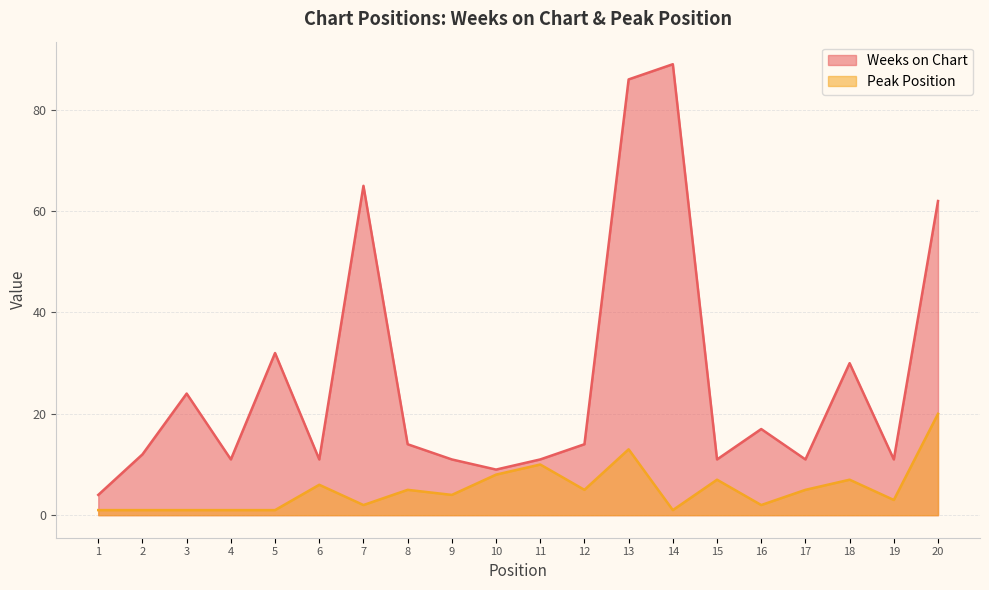

What are all the series names shown in the legend?

Weeks on Chart, Peak Position